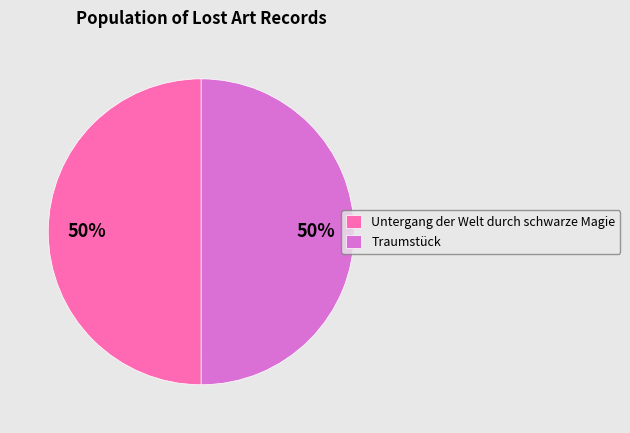

Is the sum of Traumstück and Untergang der Welt durch schwarze Magie greater than half?

Yes